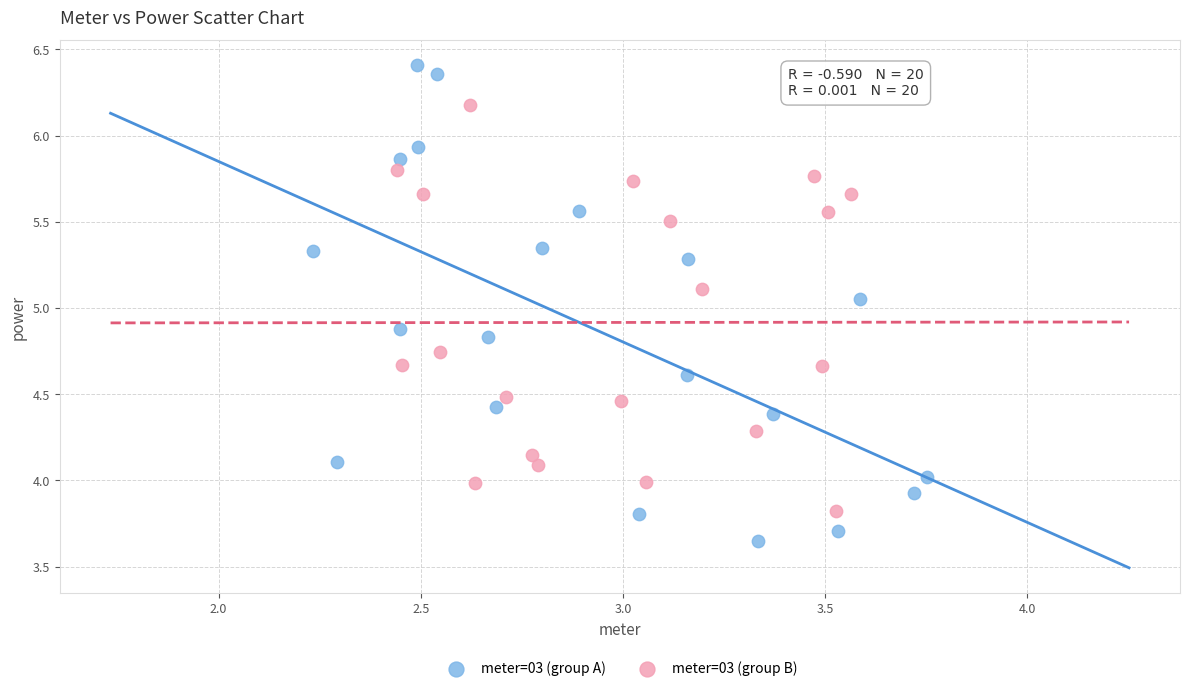

Which series has the largest Y range (max minus min)?

meter=03 (group A)